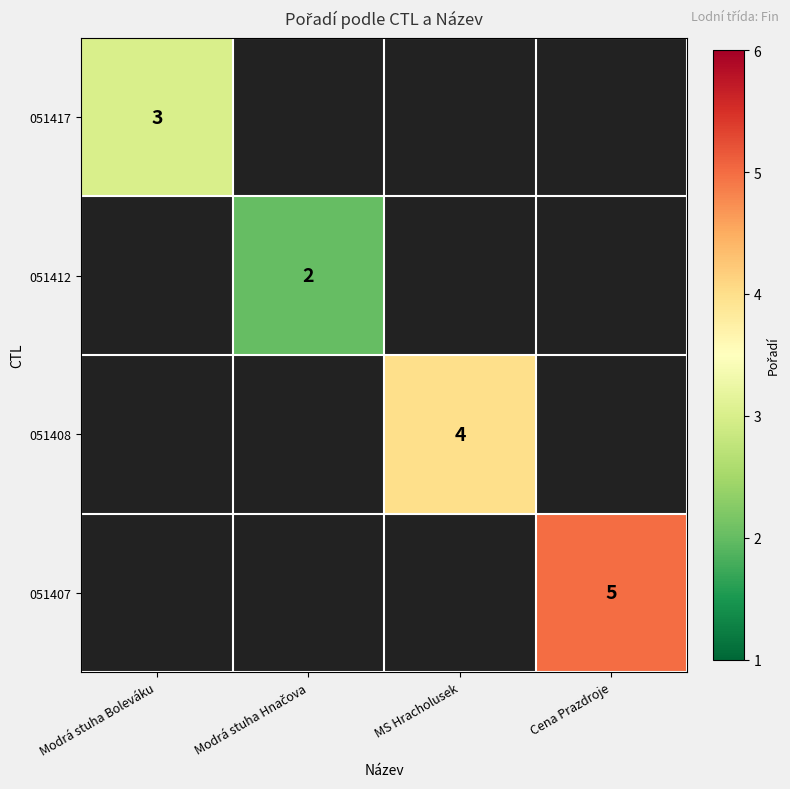

True or false: 051407 has a value of 2 at Cena Prazdroje.

False